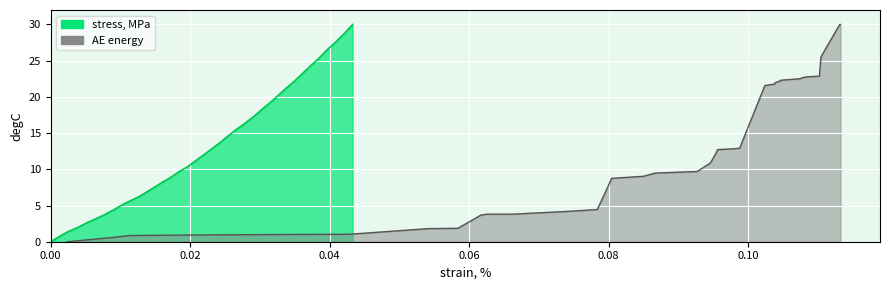

After their last crossing, which series has the higher values: stress_MPa or AE_energy?

AE_energy